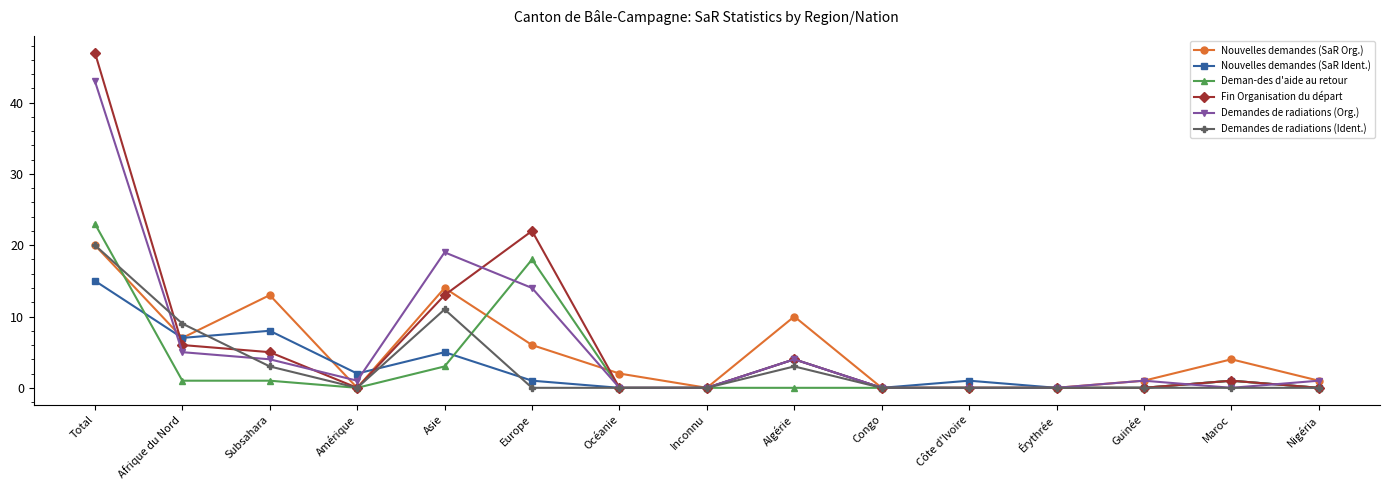

How many categories are shown in the chart?

15